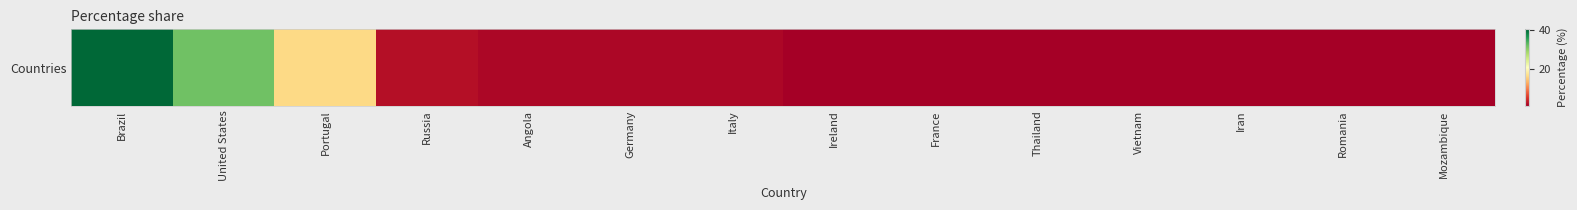

Reading left to right, what are all the values shown in this chart?

40.4	31.7	16.1	1.9	1.2	1.2	1.2	0.6	0.6	0.6	0.6	0.6	0.6	0.6